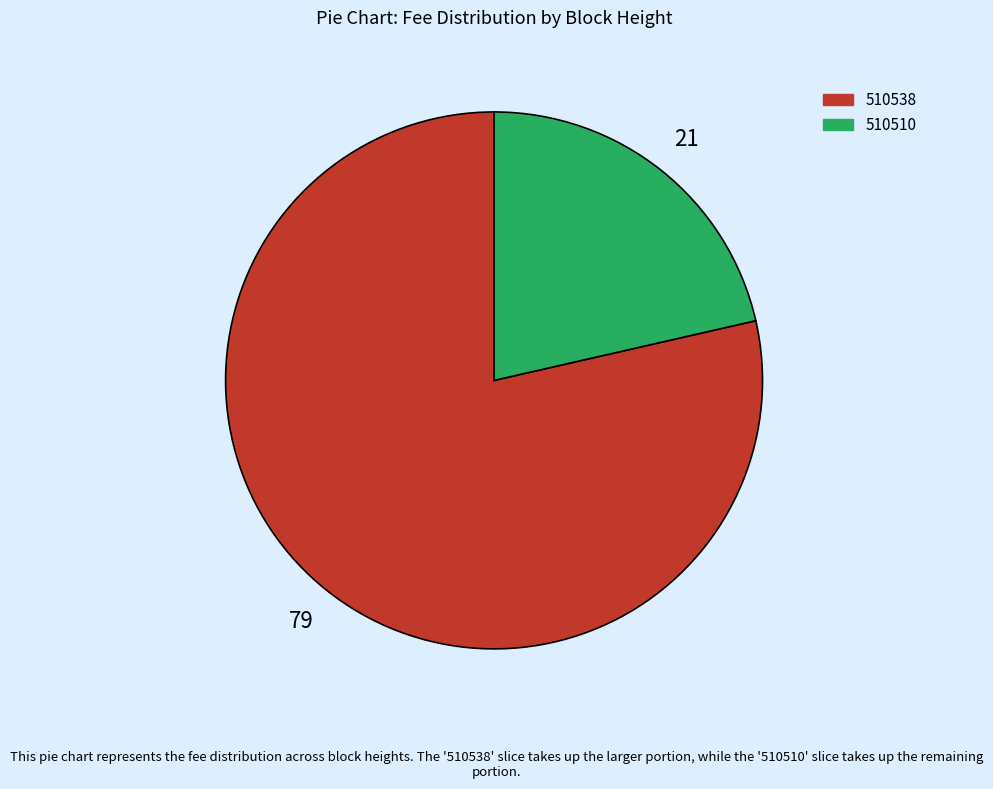

Which slice is the smallest?

510510